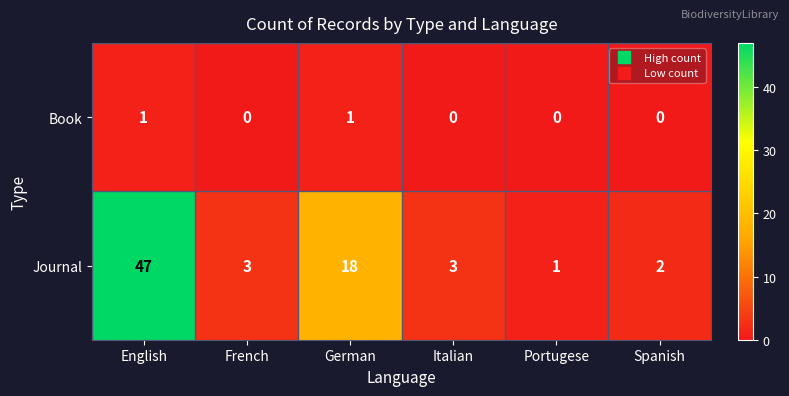

Which series changed the most between French and Portugese?

Journal